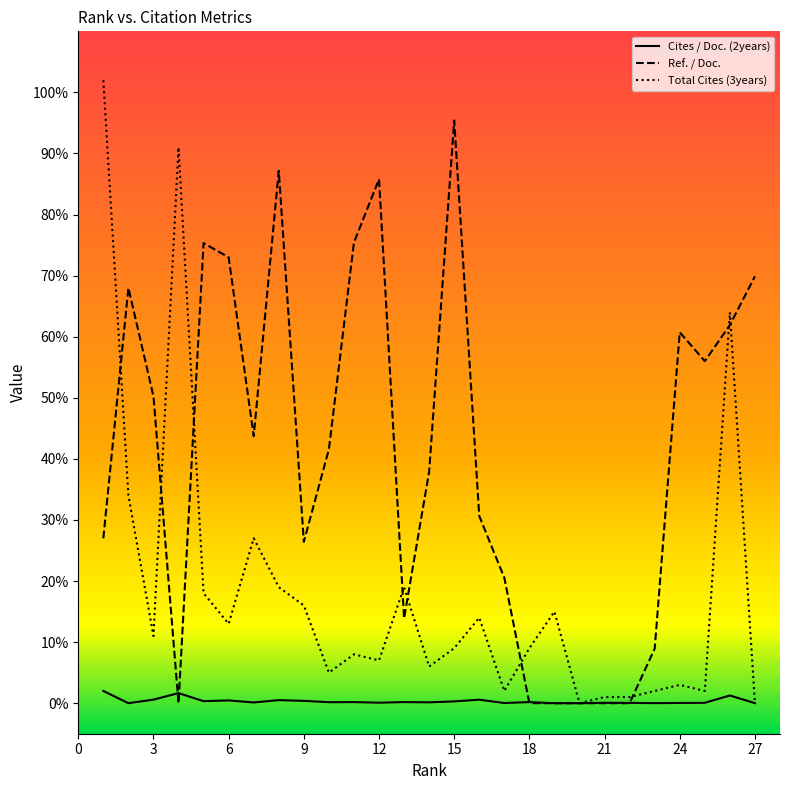

What is the sum of all Ref. / Doc. values?

1109.5